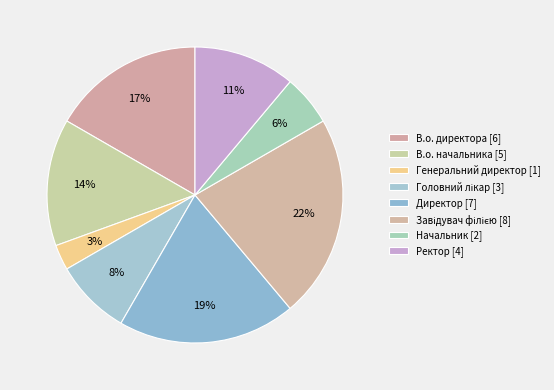

How many slices are in this pie chart?

8